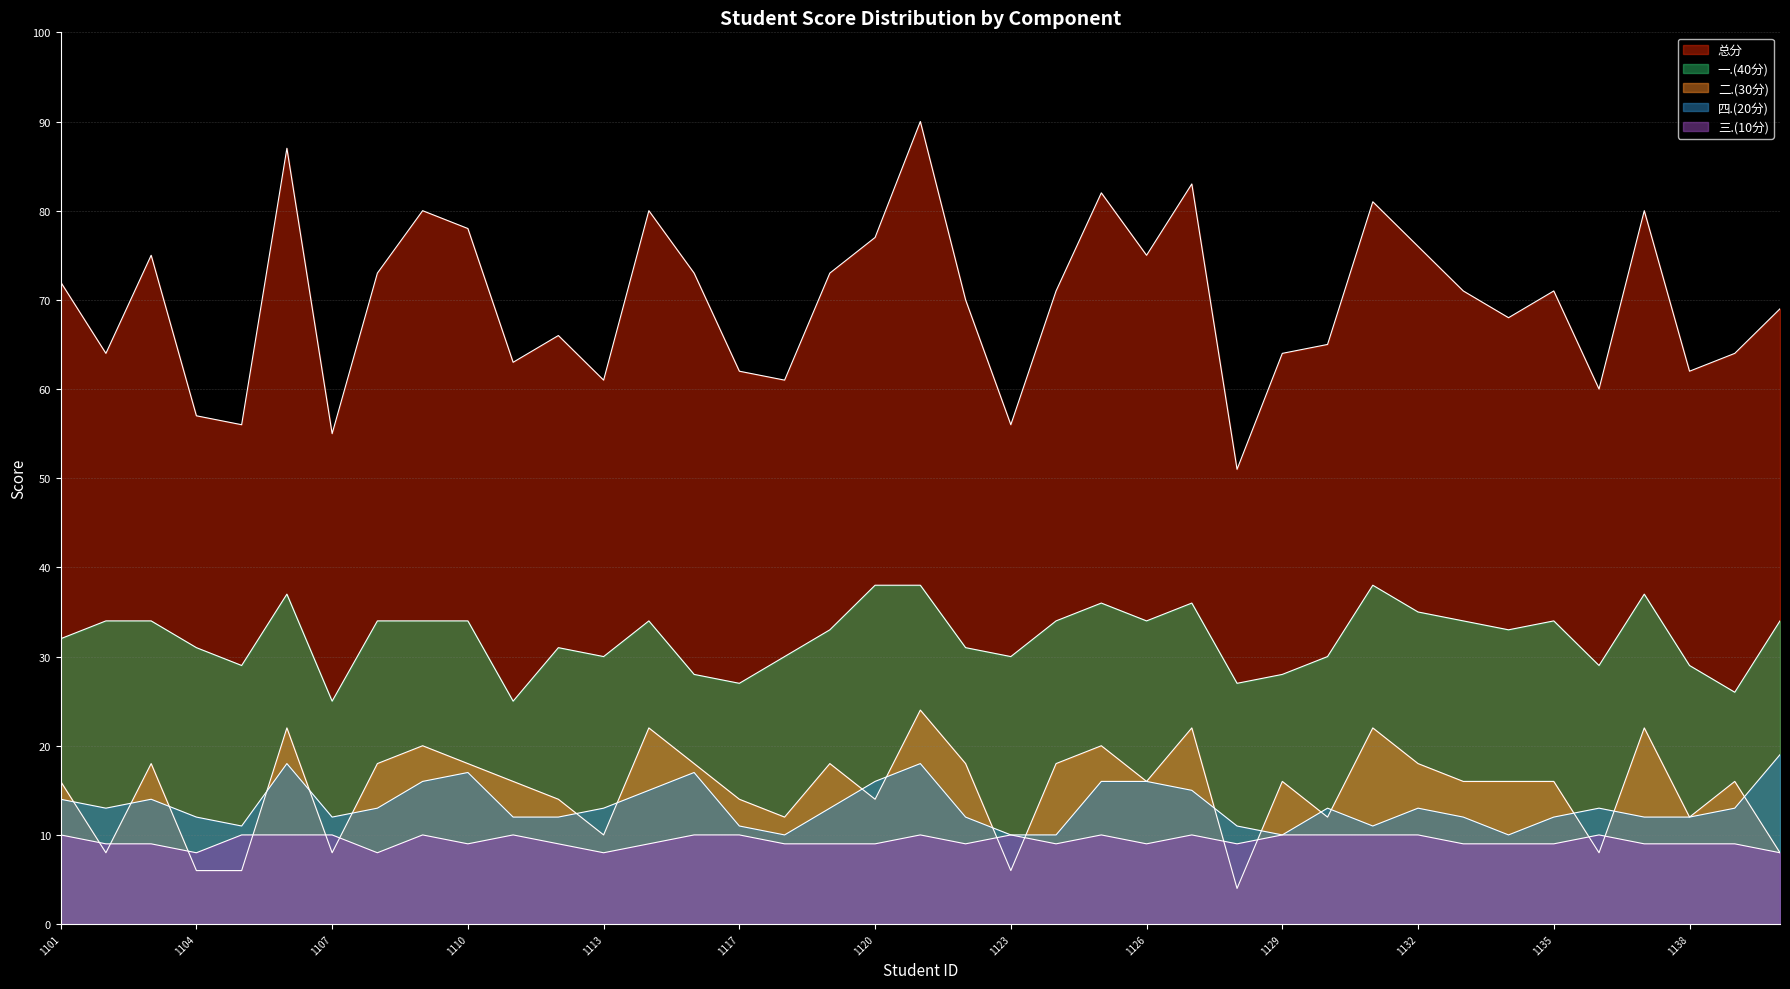

Which category has the highest value in the 四.(20分) series?

2023091140